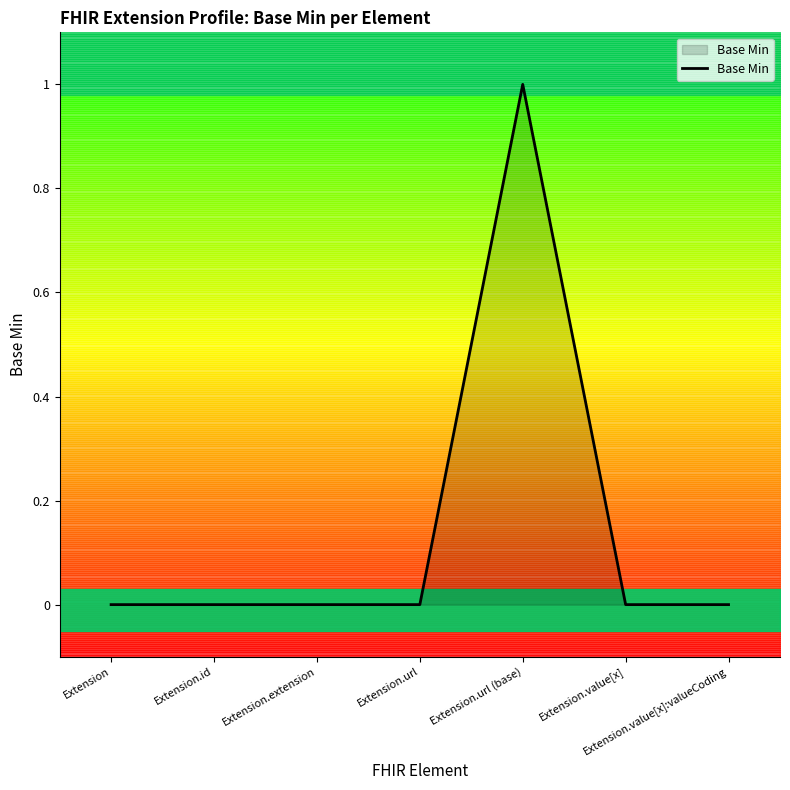

True or false: there are more than 0 points higher than both neighbors.

True